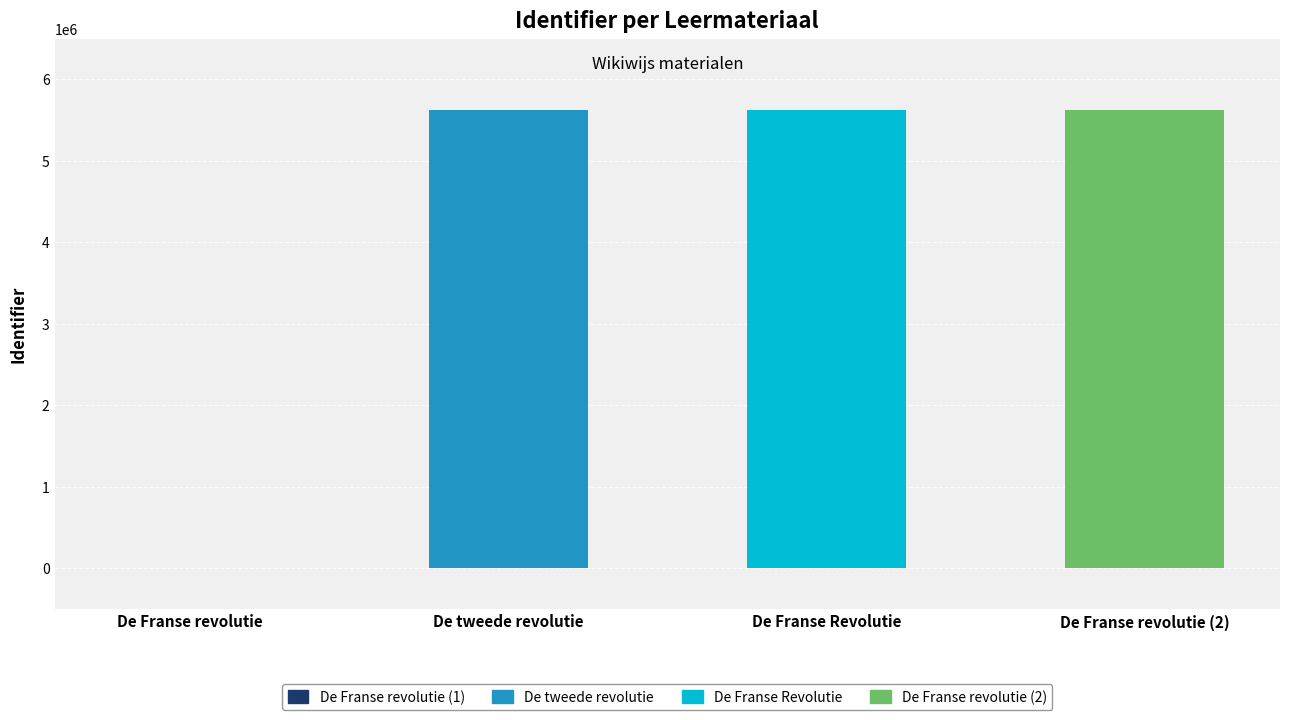

What value does the data have at De Franse Revolutie?

5622781